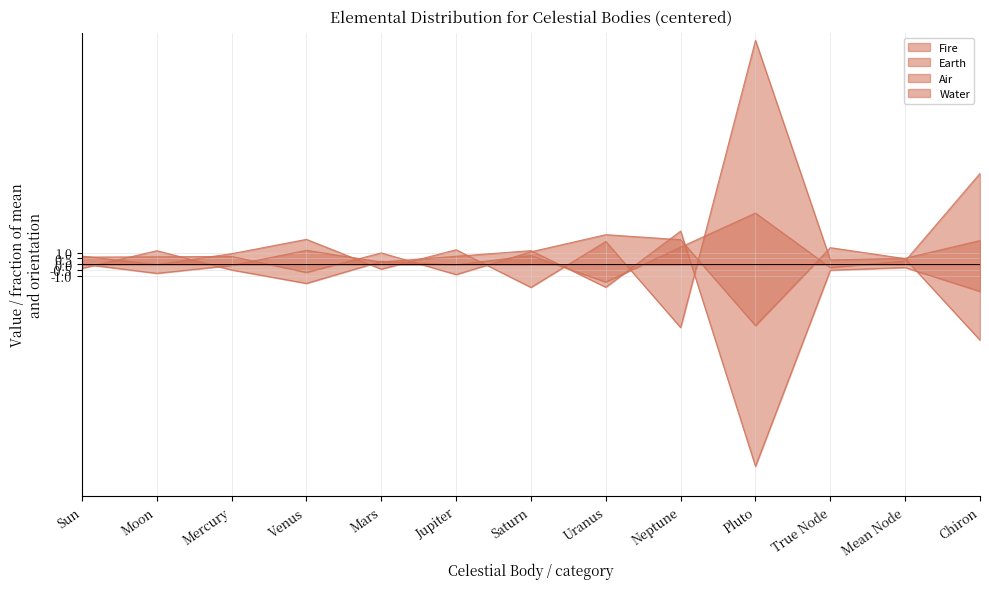

At True Node, list the series in order from largest to smallest.

Air, Water, Fire, Earth